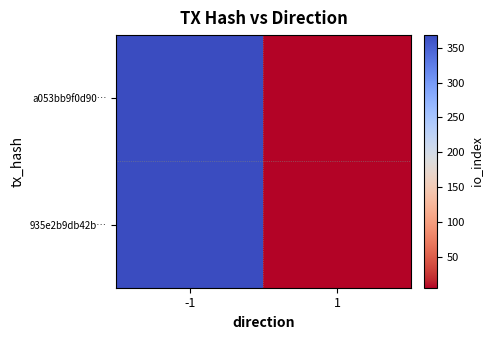

What is the greatest value displayed?

368